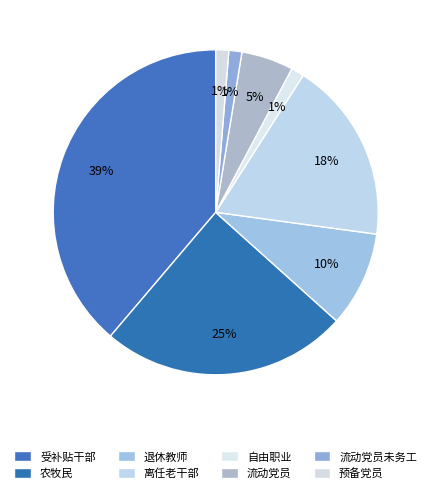

How many segments does this pie chart have?

8